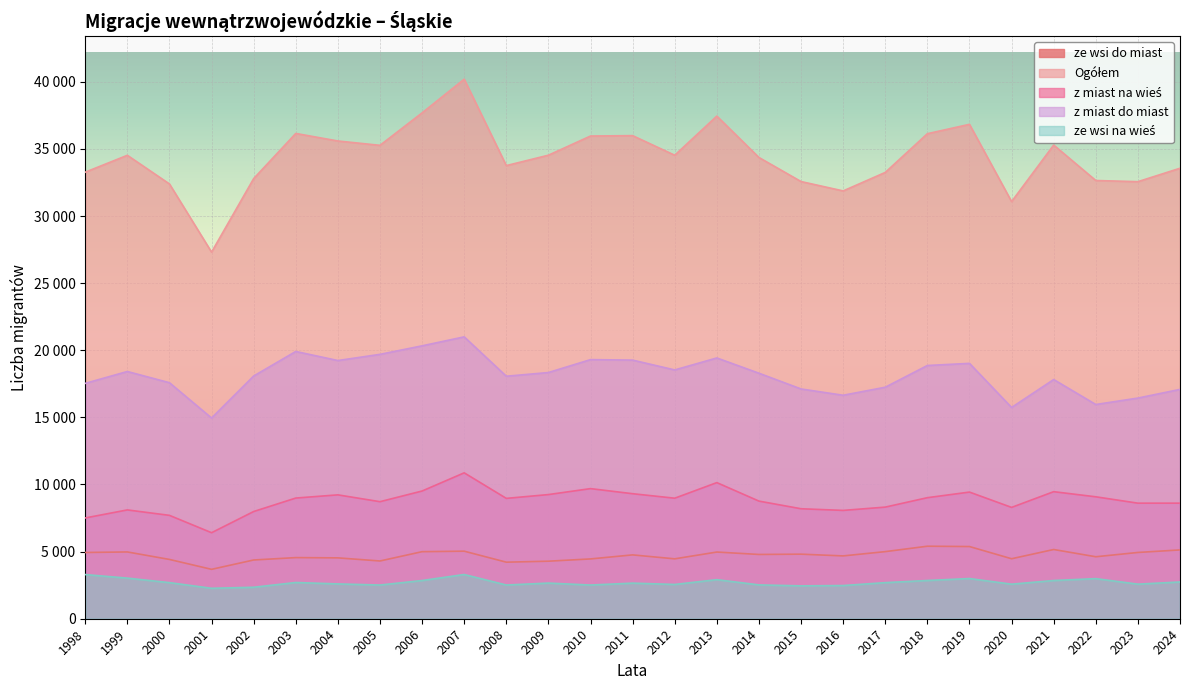

Which category has the lowest value in the z miast na wieś series?

2001